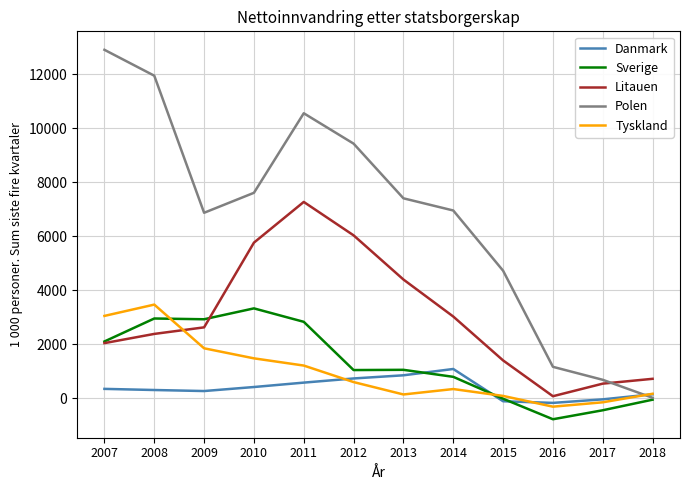

What is the difference between the Litauen values at 2009 and 2010?

3138